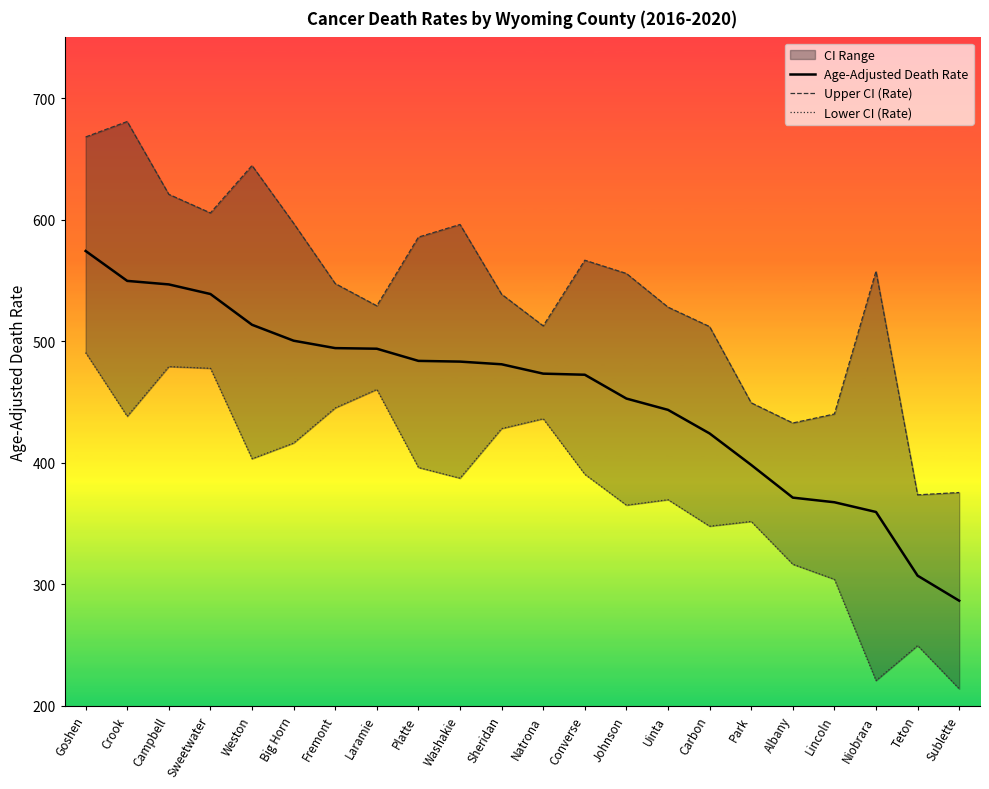

At which label does Age-Adjusted Death Rate first exceed 481?

Goshen